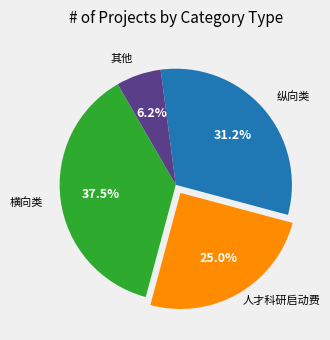

To the nearest percent, what is the difference between the largest and smallest slice percentages?

31%